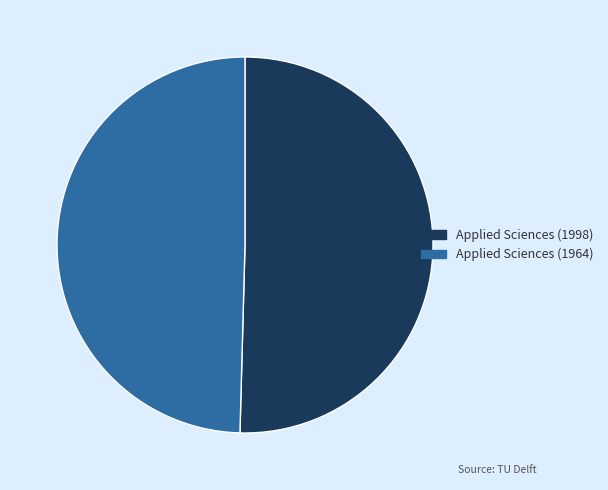

Approximately how many times larger is the value at Applied Sciences (1998) compared to Applied Sciences (1964)?

1.0